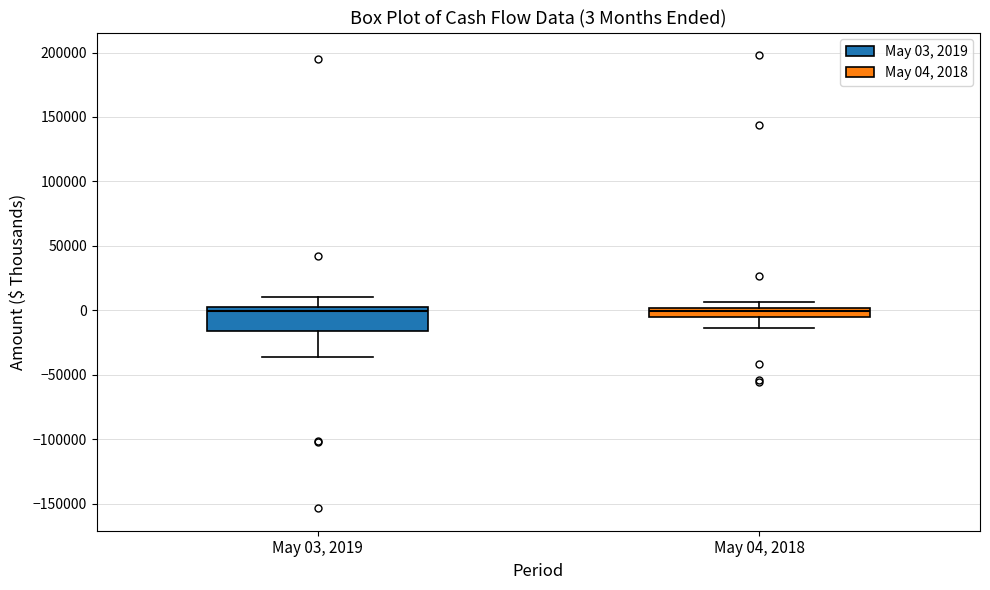

Comparing the boxes themselves (not the whiskers), which one is the tallest?

May 03, 2019